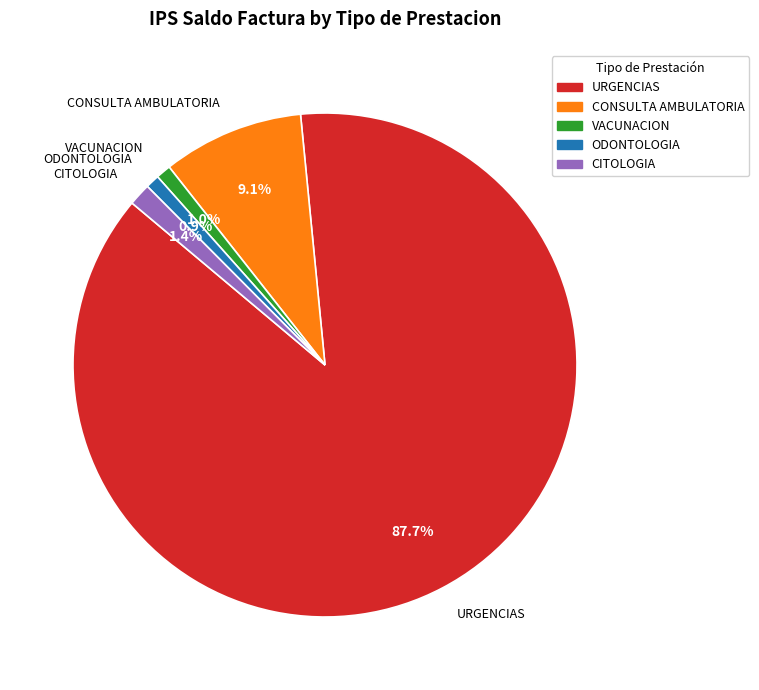

What is the total percentage of URGENCIAS and CONSULTA AMBULATORIA?

96.7%